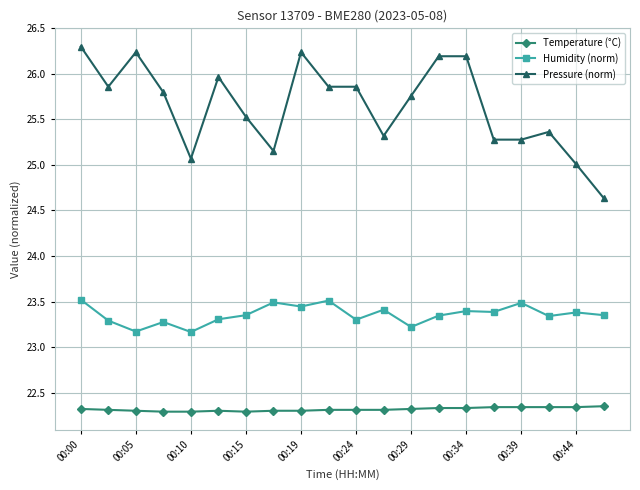

True or false: Humidity (norm) has more than 1 interior local peaks.

True